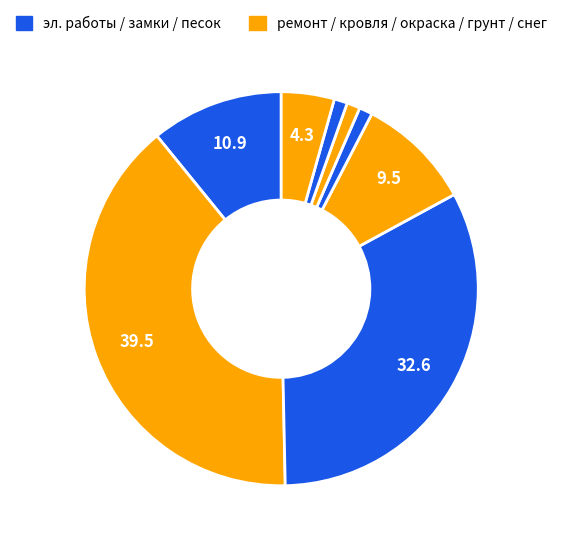

To the nearest percent, what is the difference between the largest and smallest slice percentages?

38%